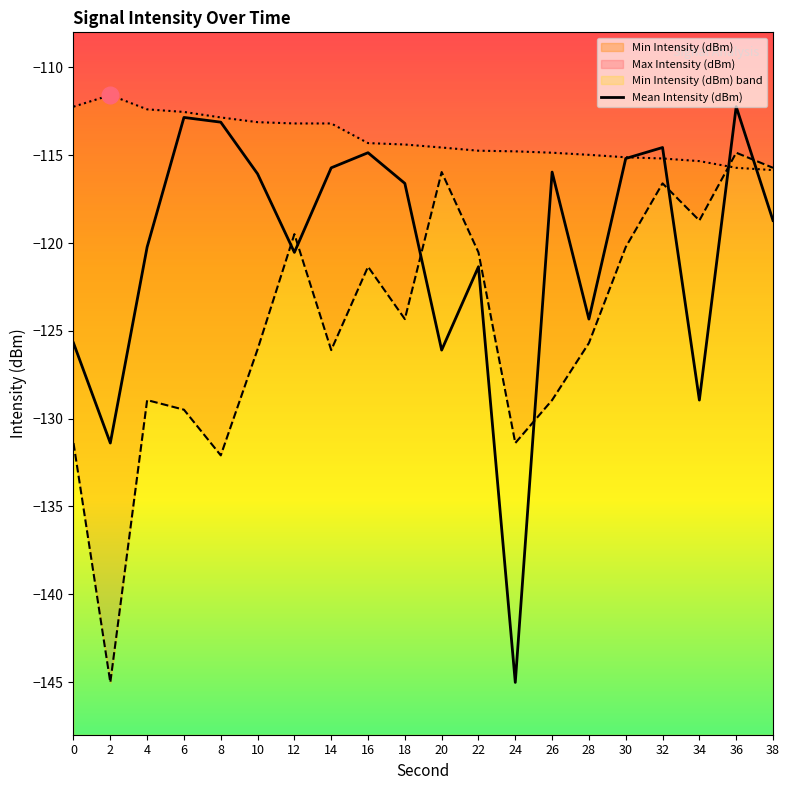

How many intersections are there between Mean Intensity (dBm) and Min Intensity (dBm)?

7